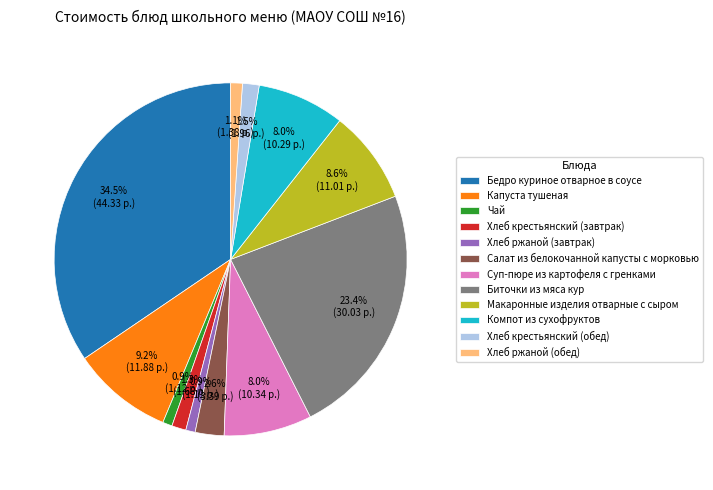

Which category has the biggest portion of the pie?

Бедро куриное отварное в соусе